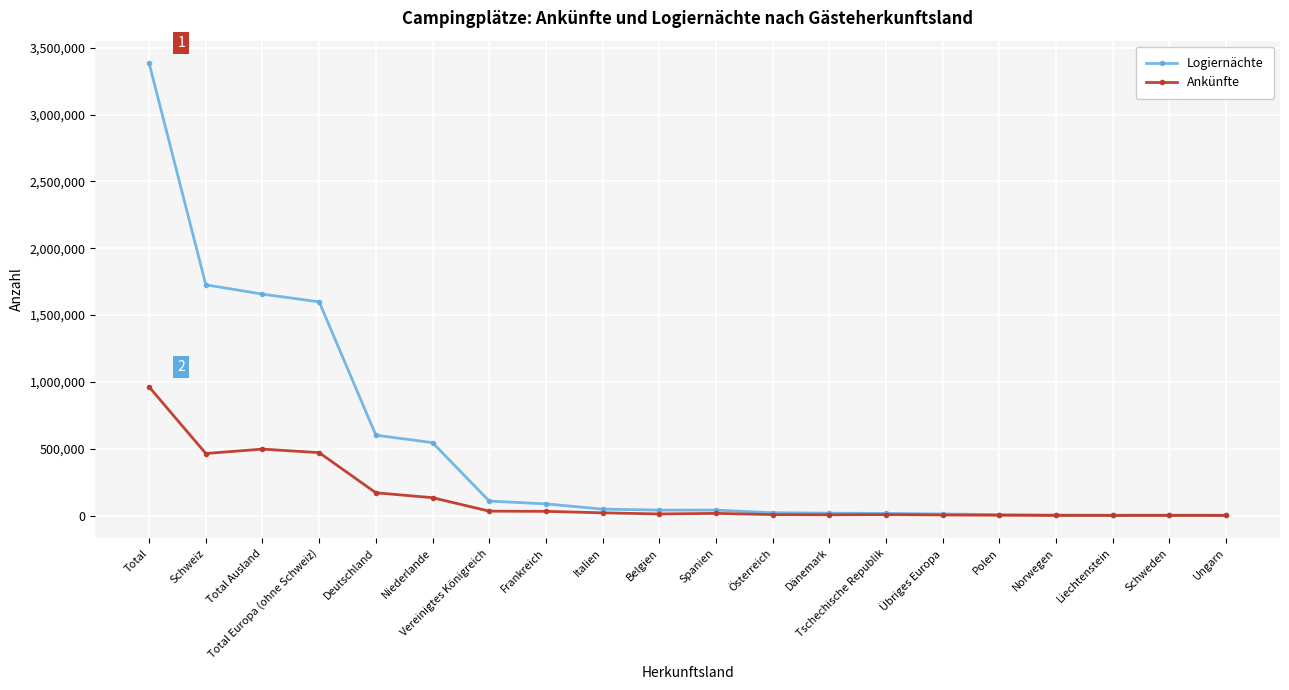

How many series are shown in this chart?

2